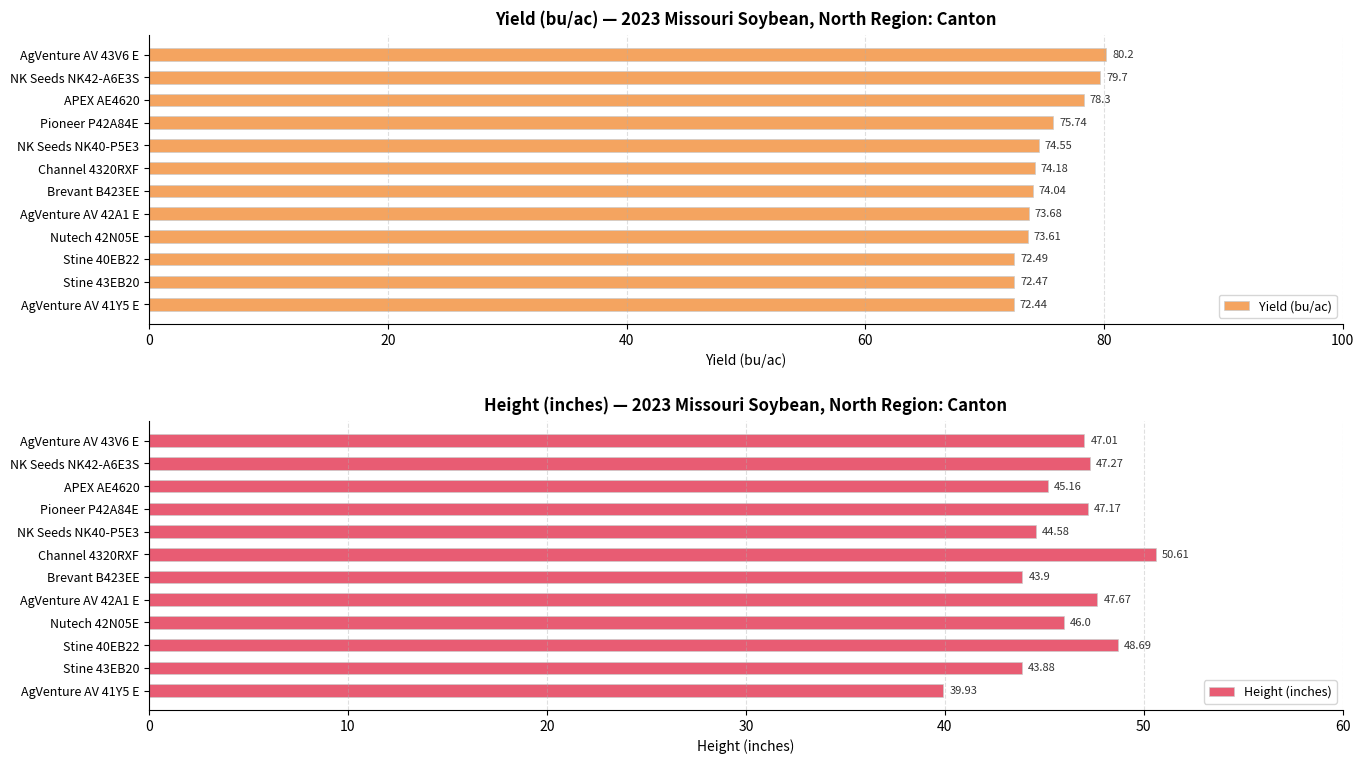

What is the highest value of the Height (inches) series?

50.6